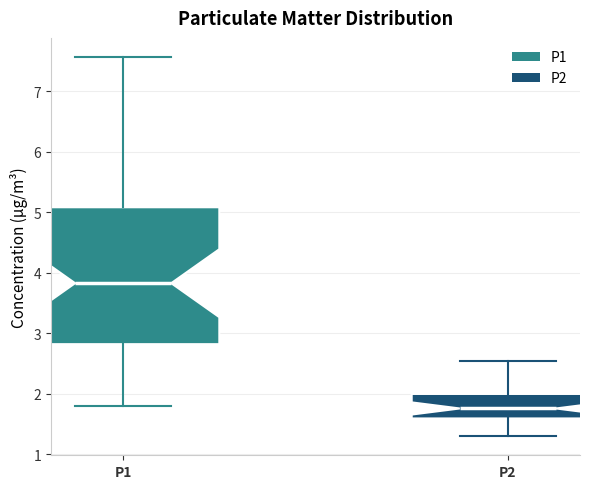

Where is the upper edge of the box for P1 on the y-axis? The values are not printed on the chart, so give them approximately, as read against the axis.

5.1